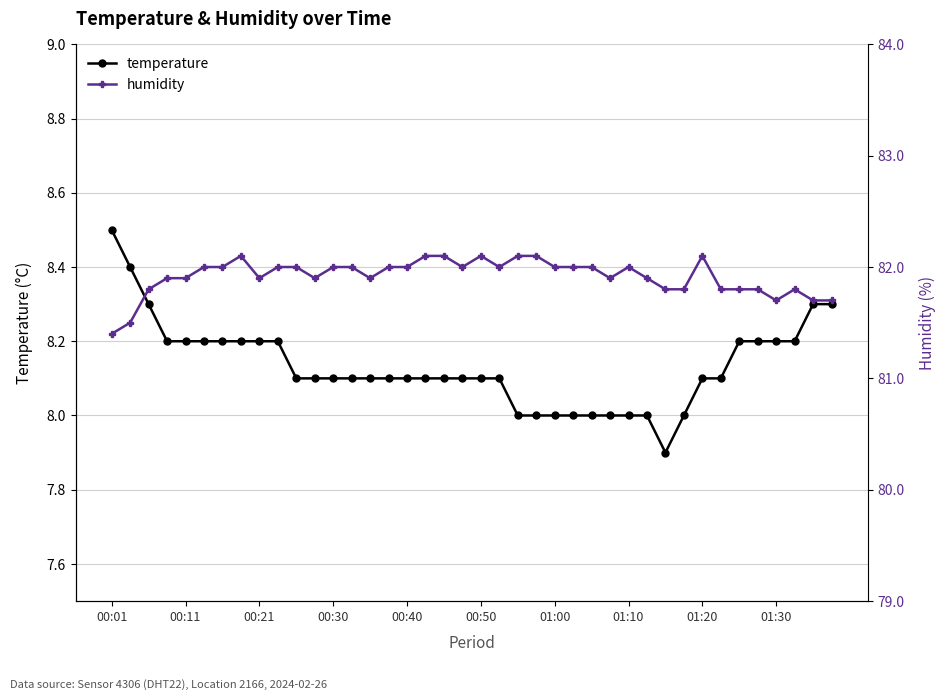

Is it true that temperature equals 14.1 at 00:21?

False